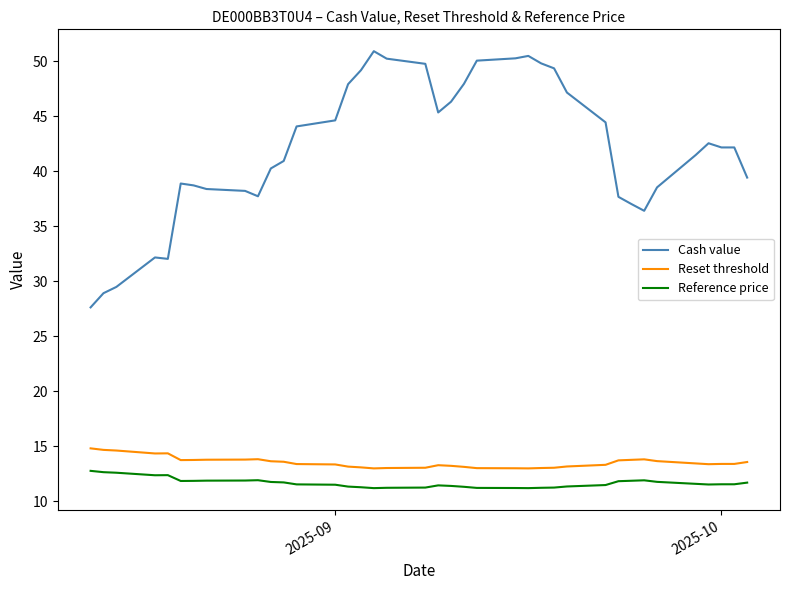

Rank the series by their maximum value, from highest to lowest.

Cash value, Reset threshold, Reference price